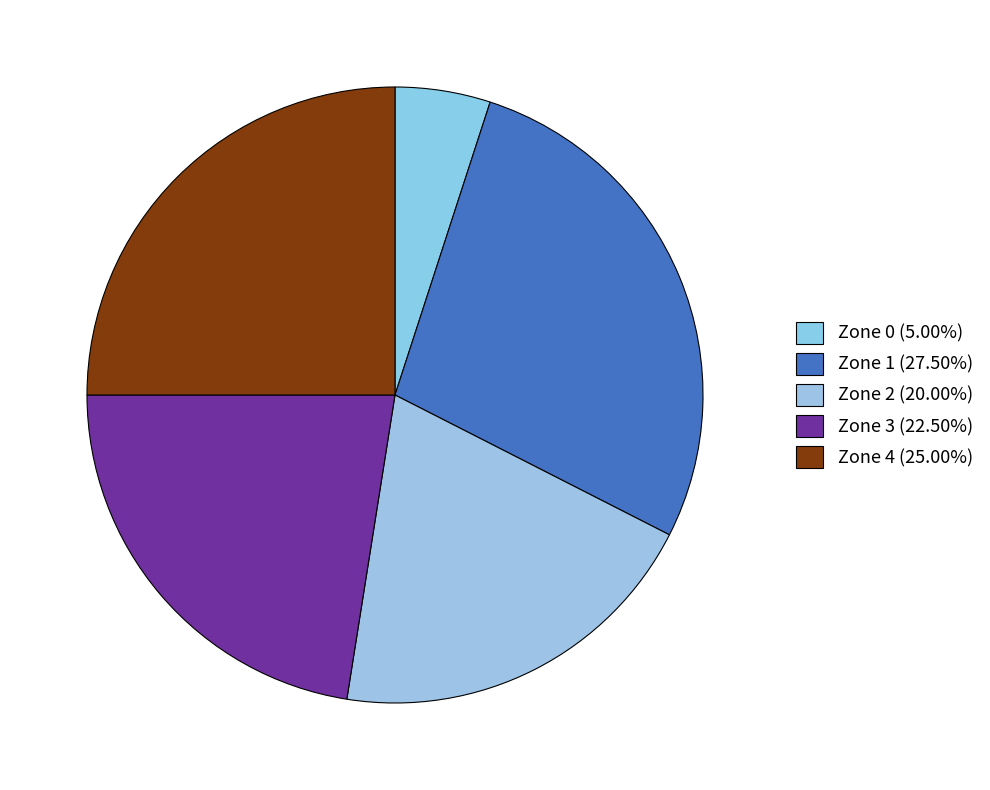

How many slices are in this pie chart?

5